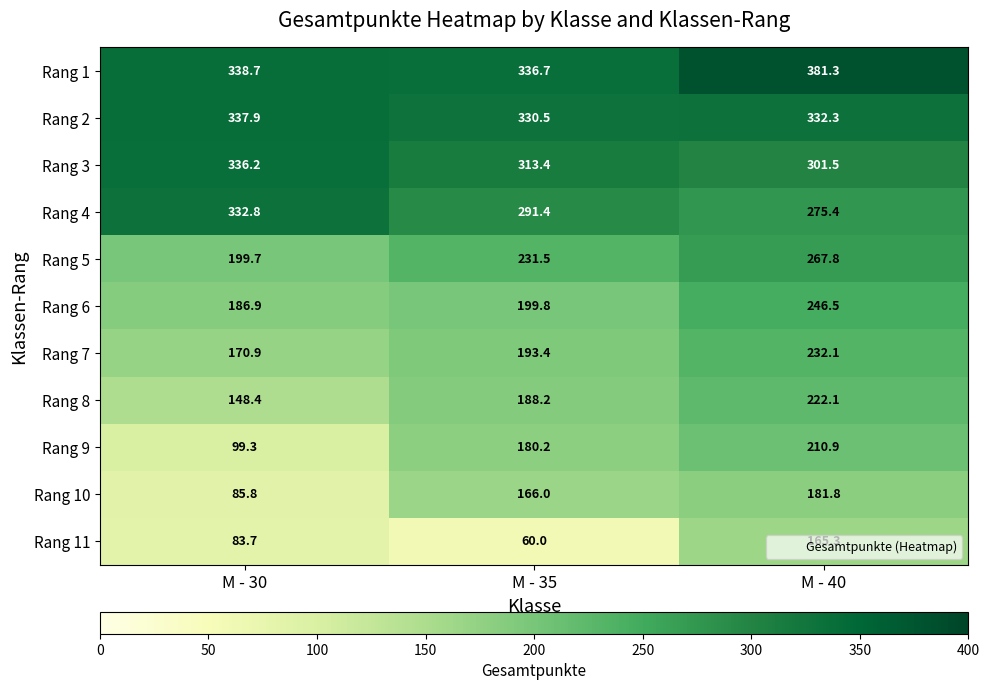

Which series changed the most between M - 35 and M - 40?

Rang 11